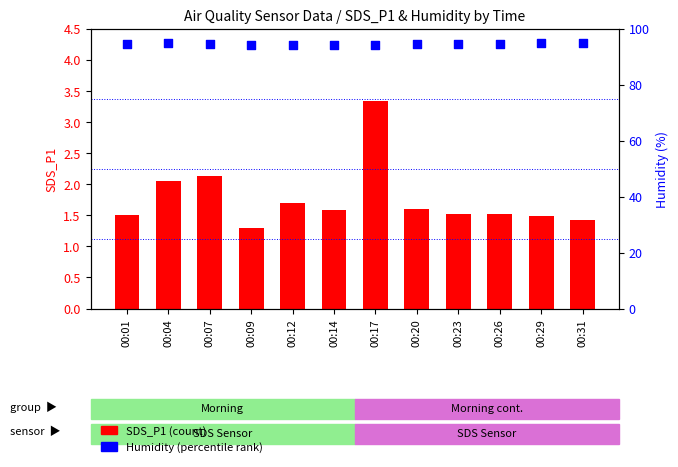

What is the total value across all series at 00:17?

97.6